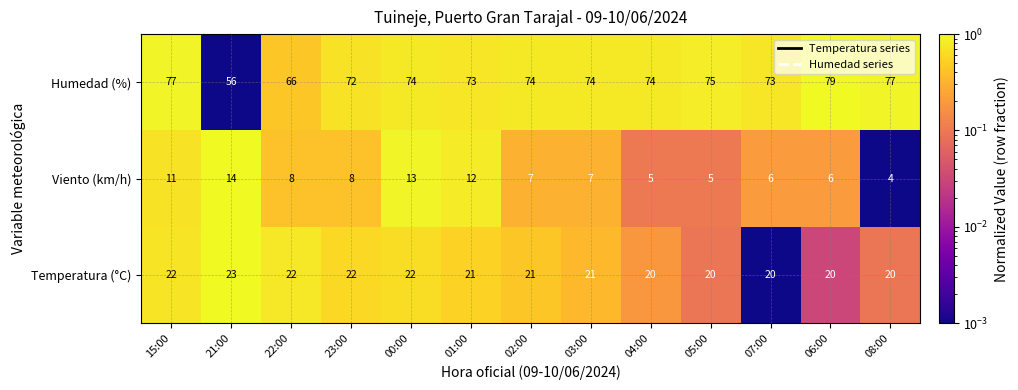

How many series are shown in this chart?

3